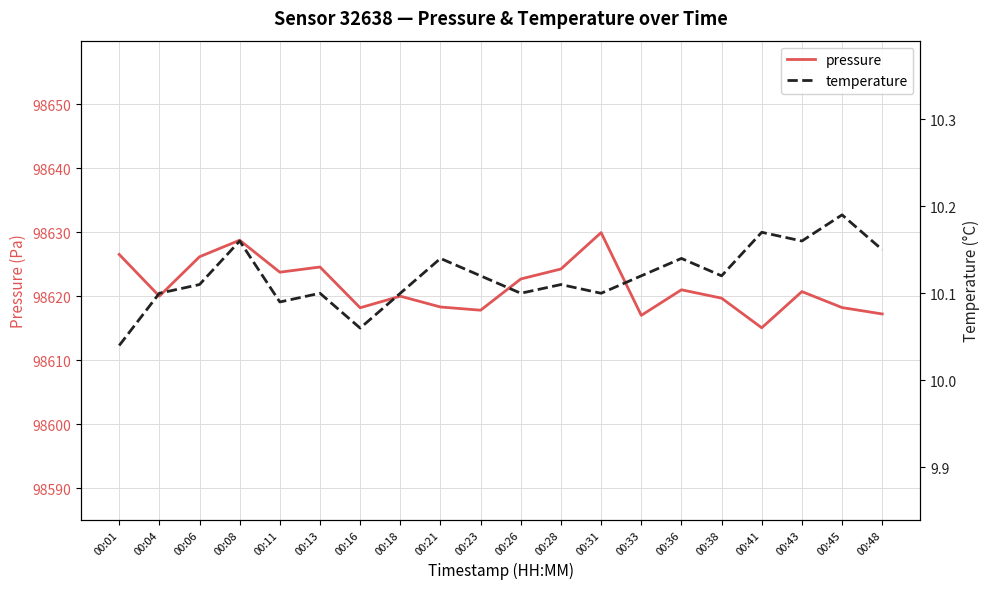

Which series has the largest total across all categories?

pressure